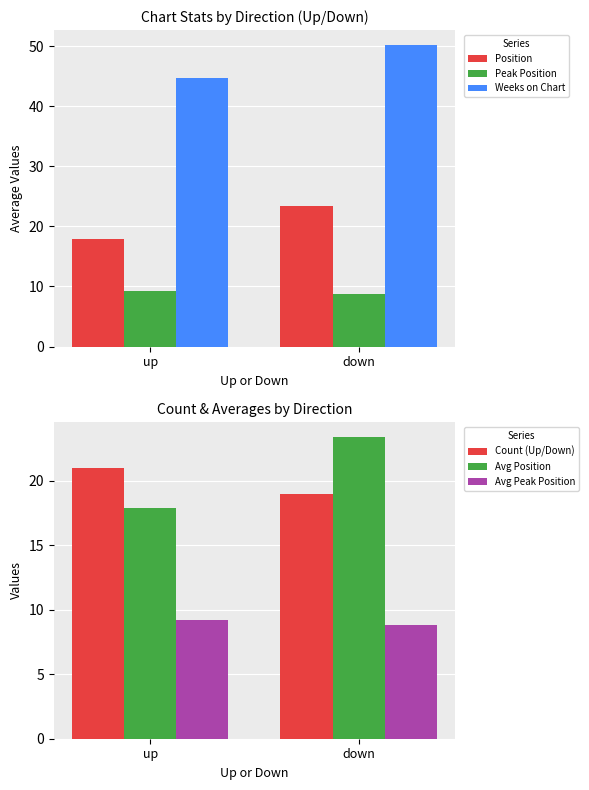

Reading left to right, list all the values displayed in this chart.

Position: 17.9	23.4
Peak Position: 9.2	8.8
Weeks on Chart: 44.6	50.2
Count (Up/Down): 21.0	19.0
Avg Position: 17.9	23.4
Avg Peak Position: 9.2	8.8